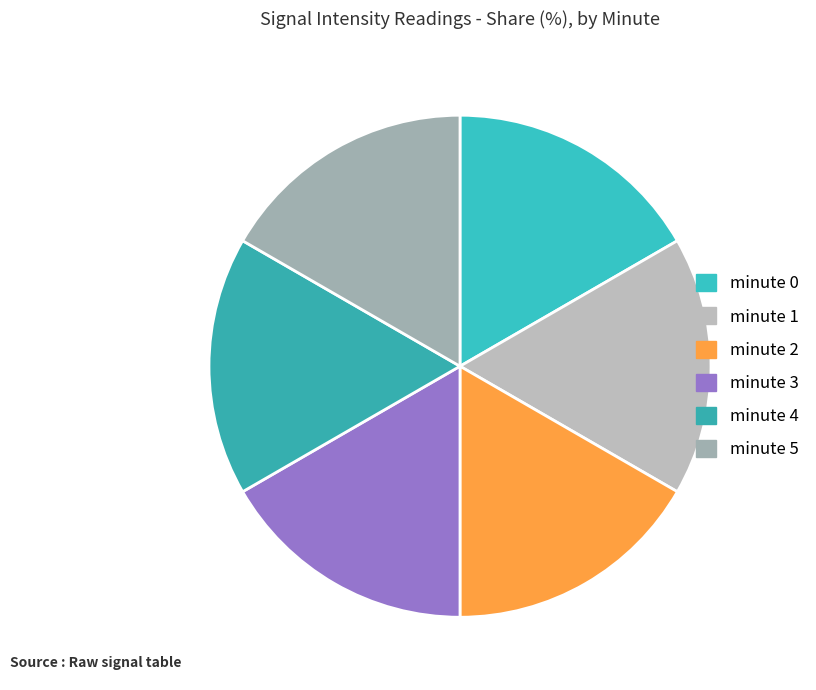

How many segments does this pie chart have?

6